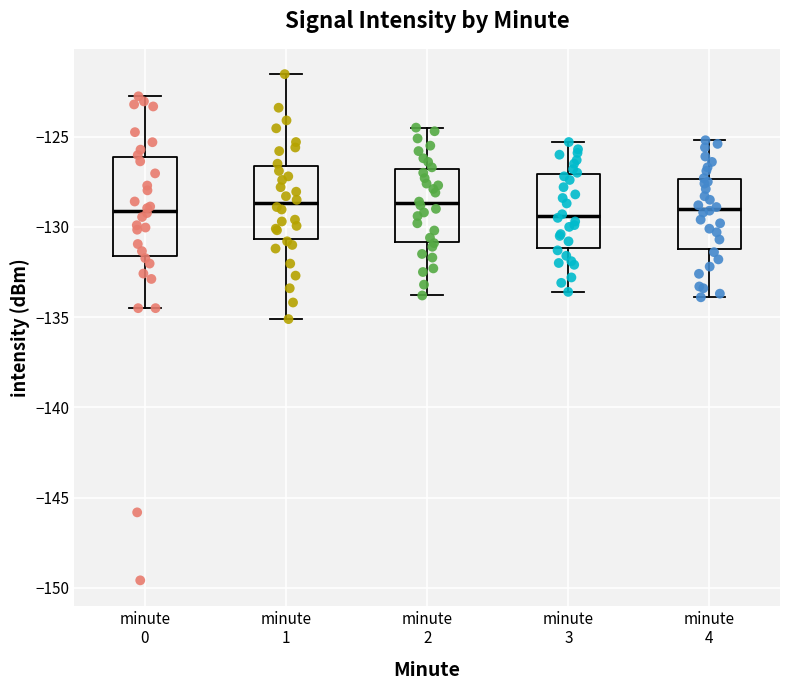

Where is the lower edge of the box for minute 3 on the y-axis? The values are not printed on the chart, so give them approximately, as read against the axis.

-131.0